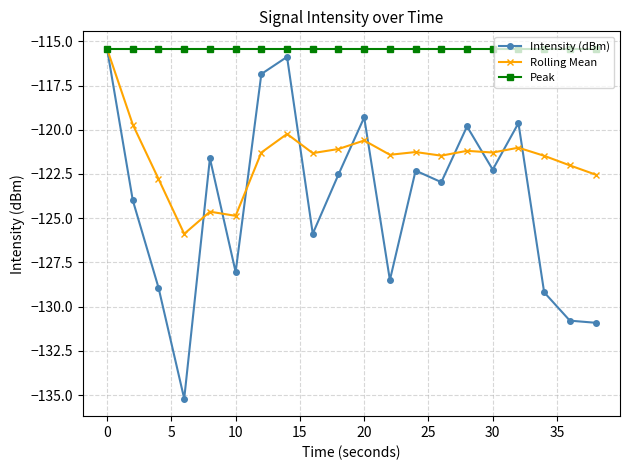

What is the highest value of the Intensity (dBm) series?

-115.4